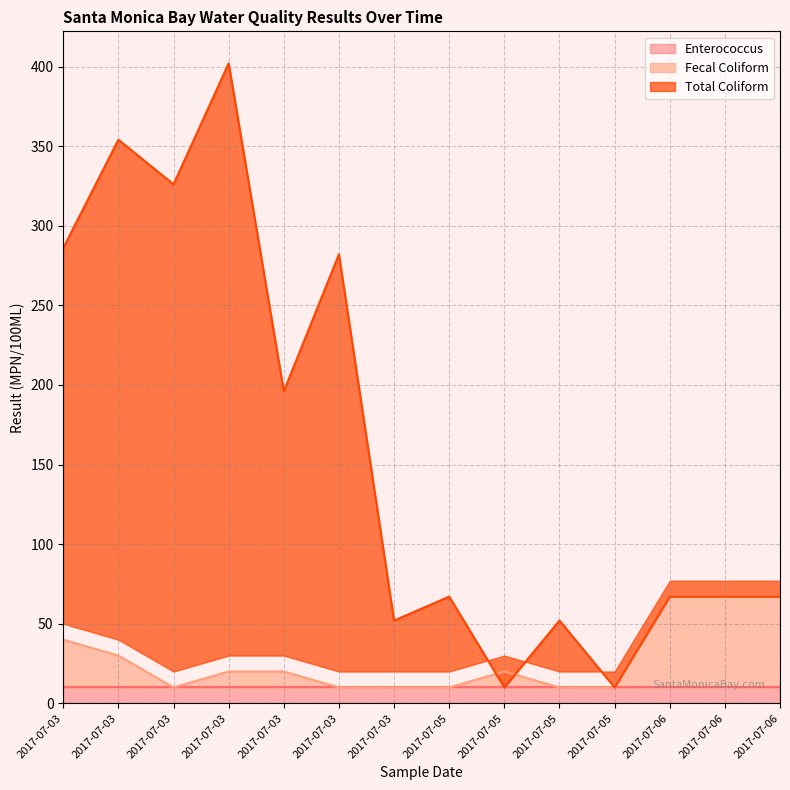

How many data points does each series have?

14